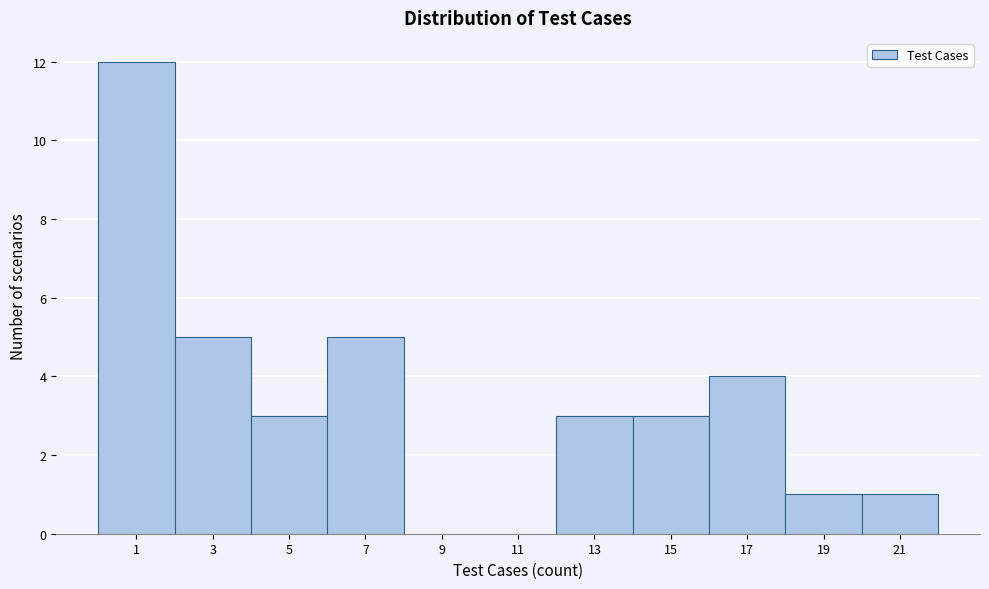

Reading left to right, transcribe all the data shown in this chart.

1=12	3=5	5=3	7=5	9=0	11=0	13=3	15=3	17=4	19=1	21=1